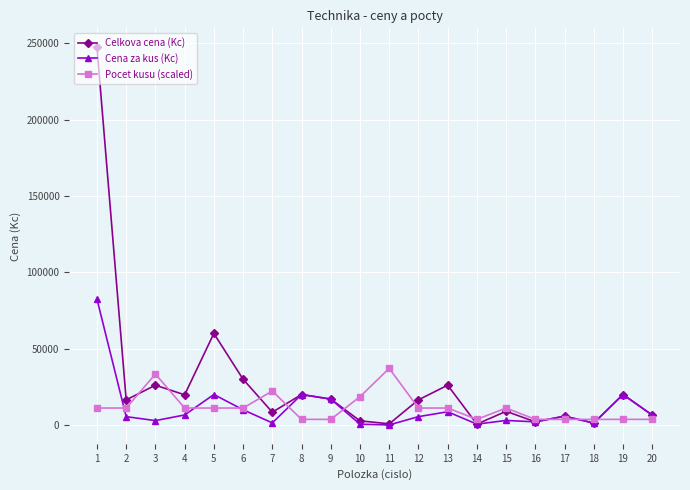

Which series changed the most between 1 and 19?

Celkova cena (Kc)